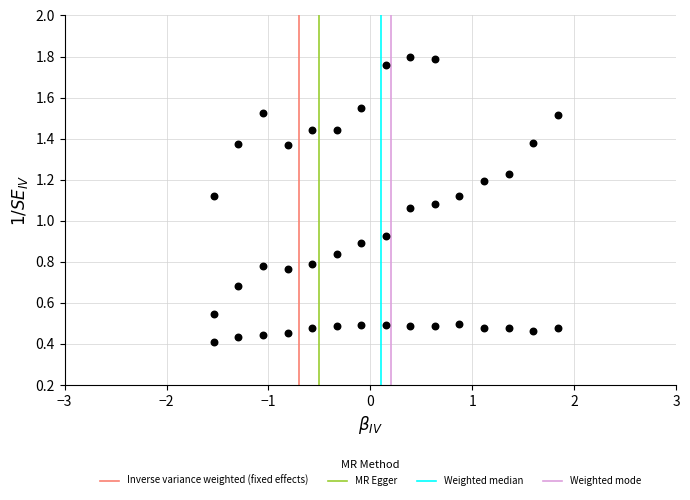

What is the range of X values (max minus min)?

3.4